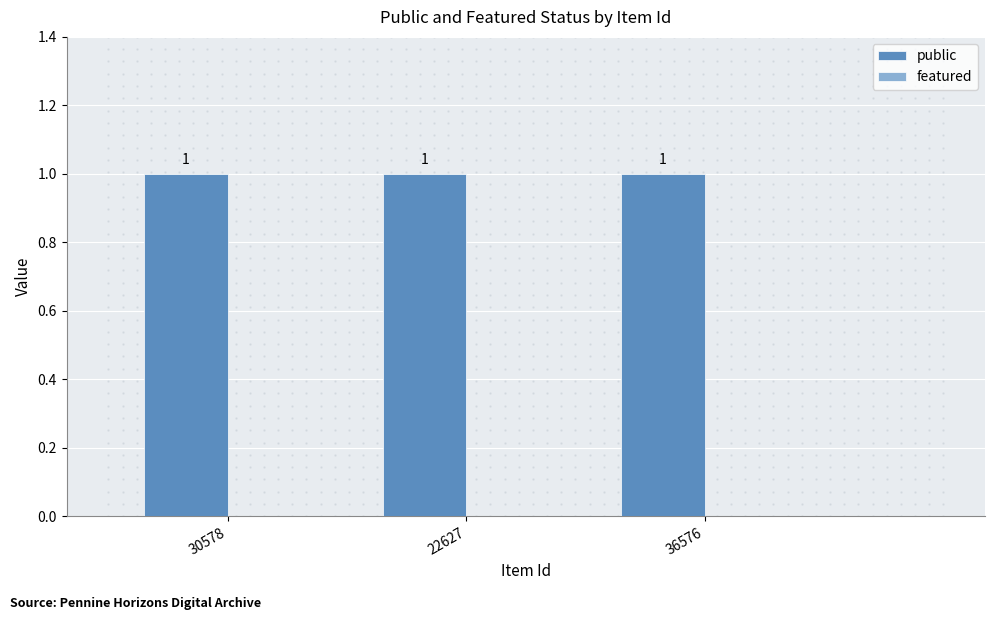

List the labels in order of featured value, smallest first.

30578, 22627, 36576